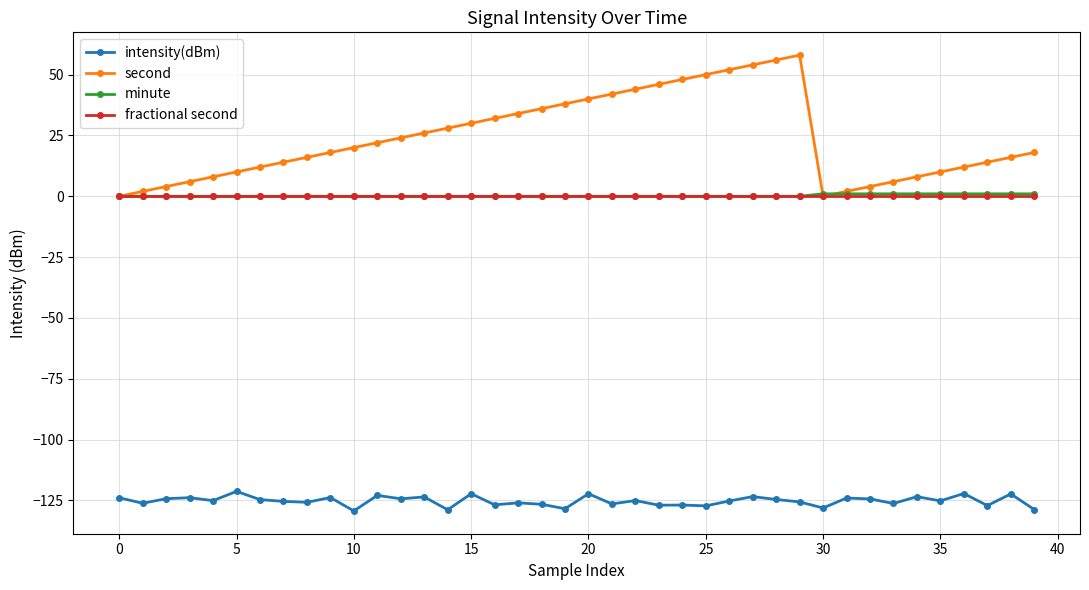

What is the value of the second point at the 14th from the left?

26.0